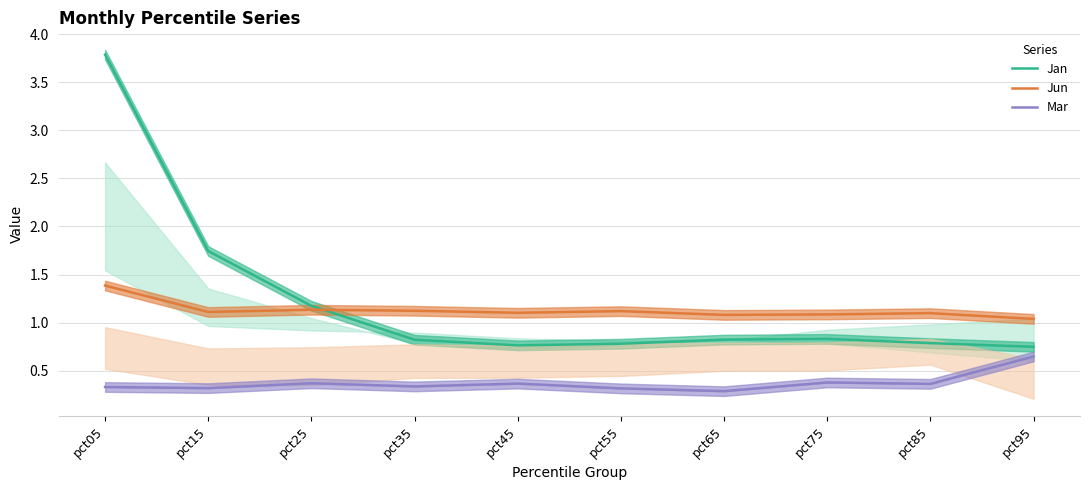

What are all the series names shown in the legend?

Jan, Jun, Mar